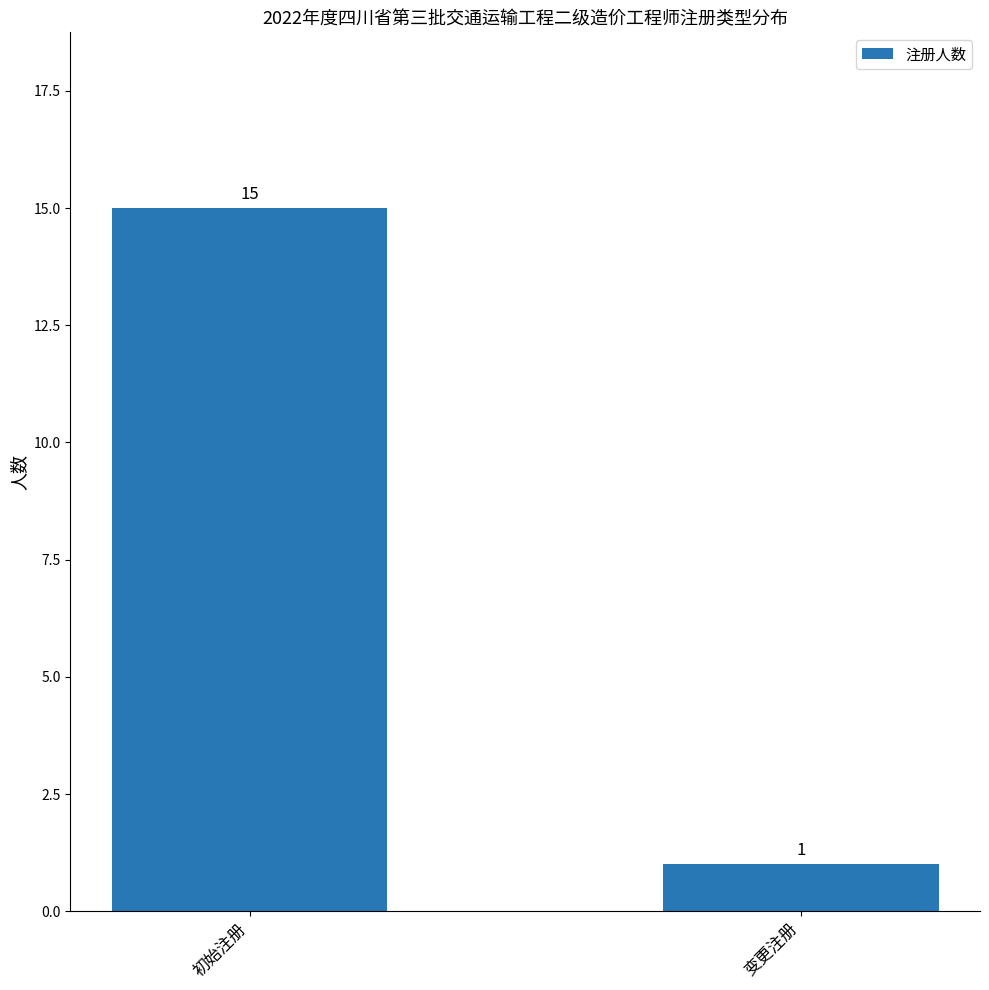

Reading left to right, extract all data points from this chart.

15	1